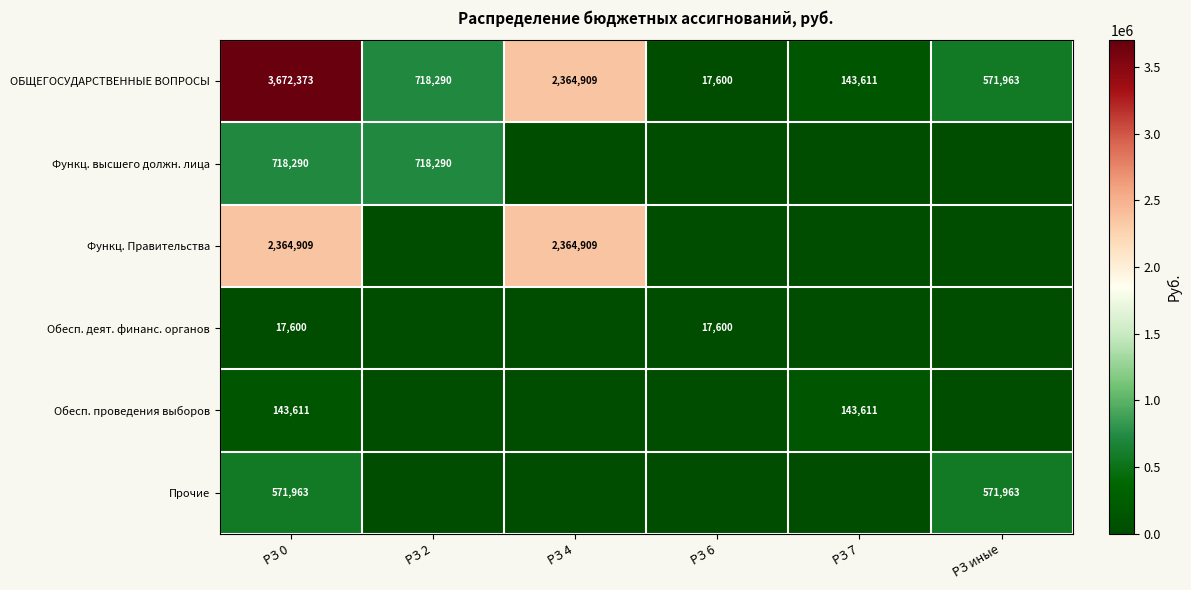

True or false: Прочие has a value of 122582 at РЗ 0.

False